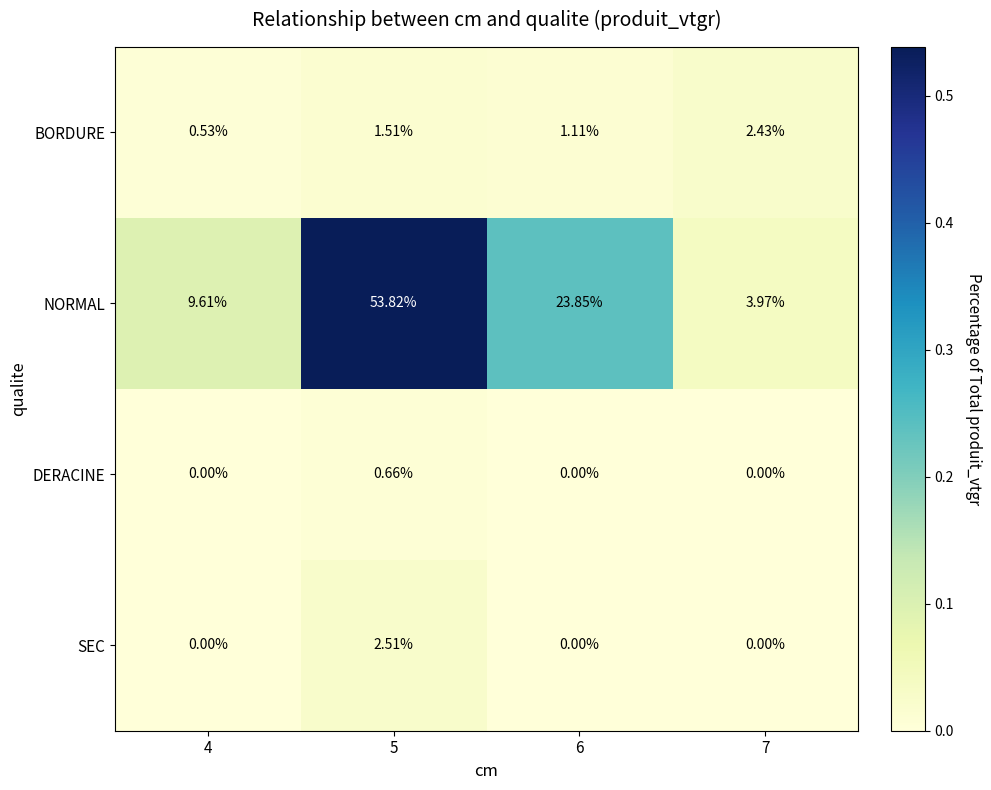

Is the value of BORDURE at 5 greater than the value of NORMAL at 6?

No